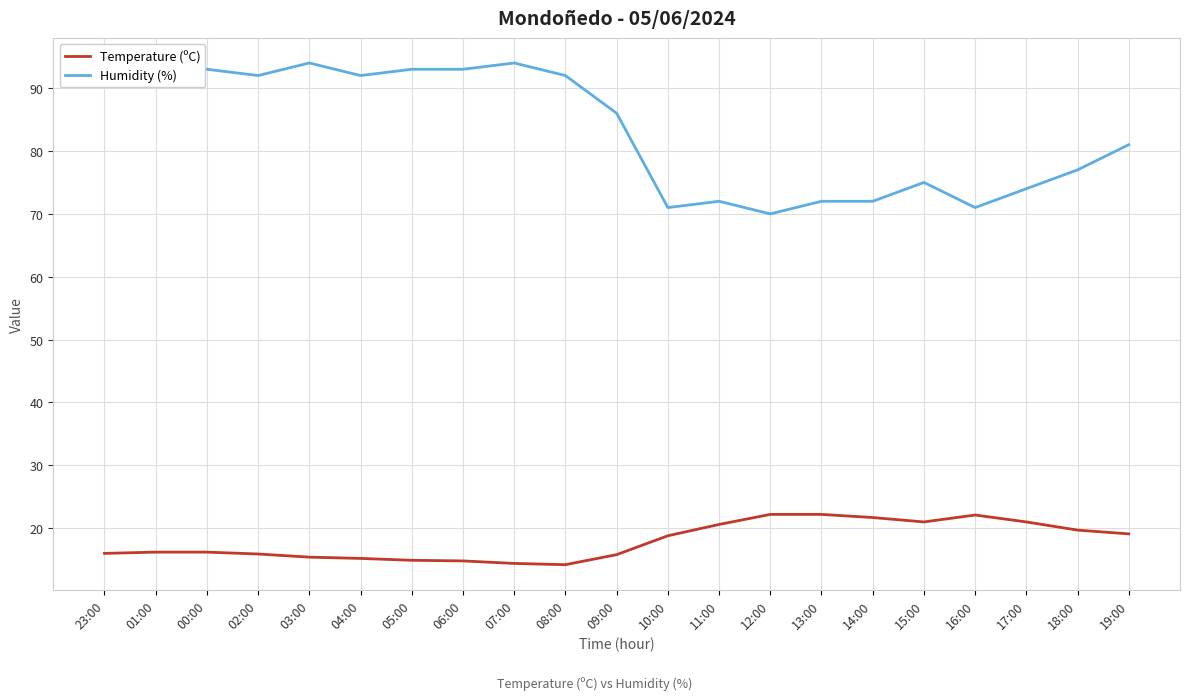

What is the total value across all series at 02:00?

107.9